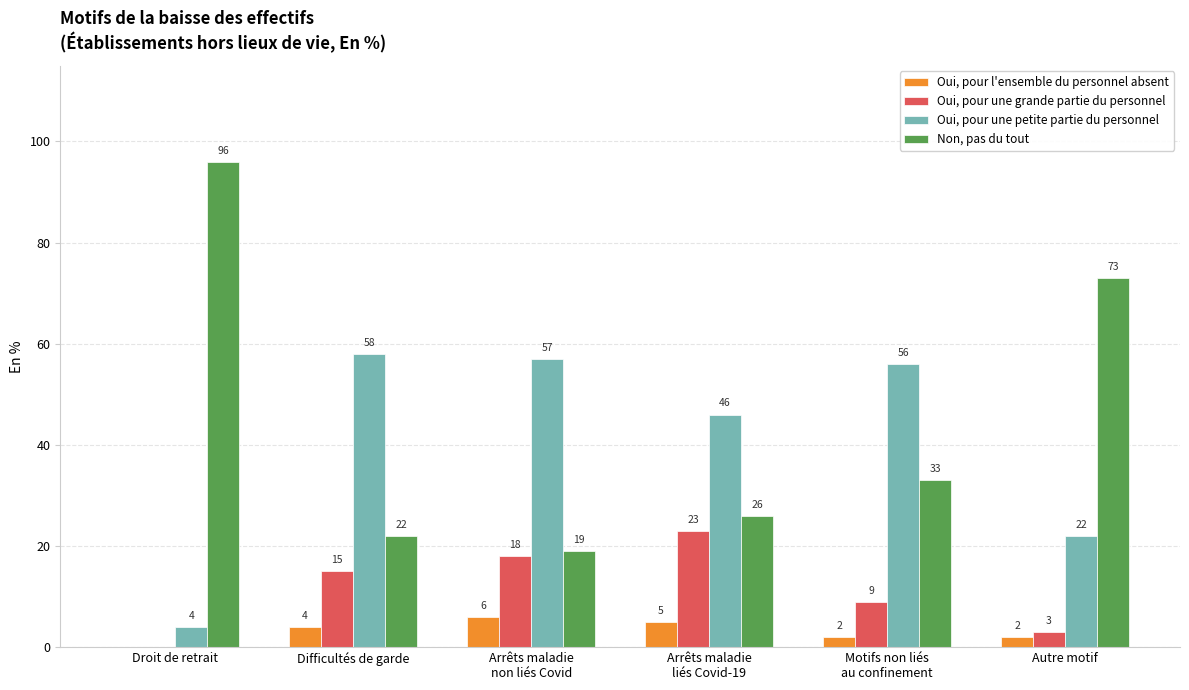

Is it true that Oui, pour une petite partie du personnel equals 57 at Arrêts maladie
non liés Covid?

True